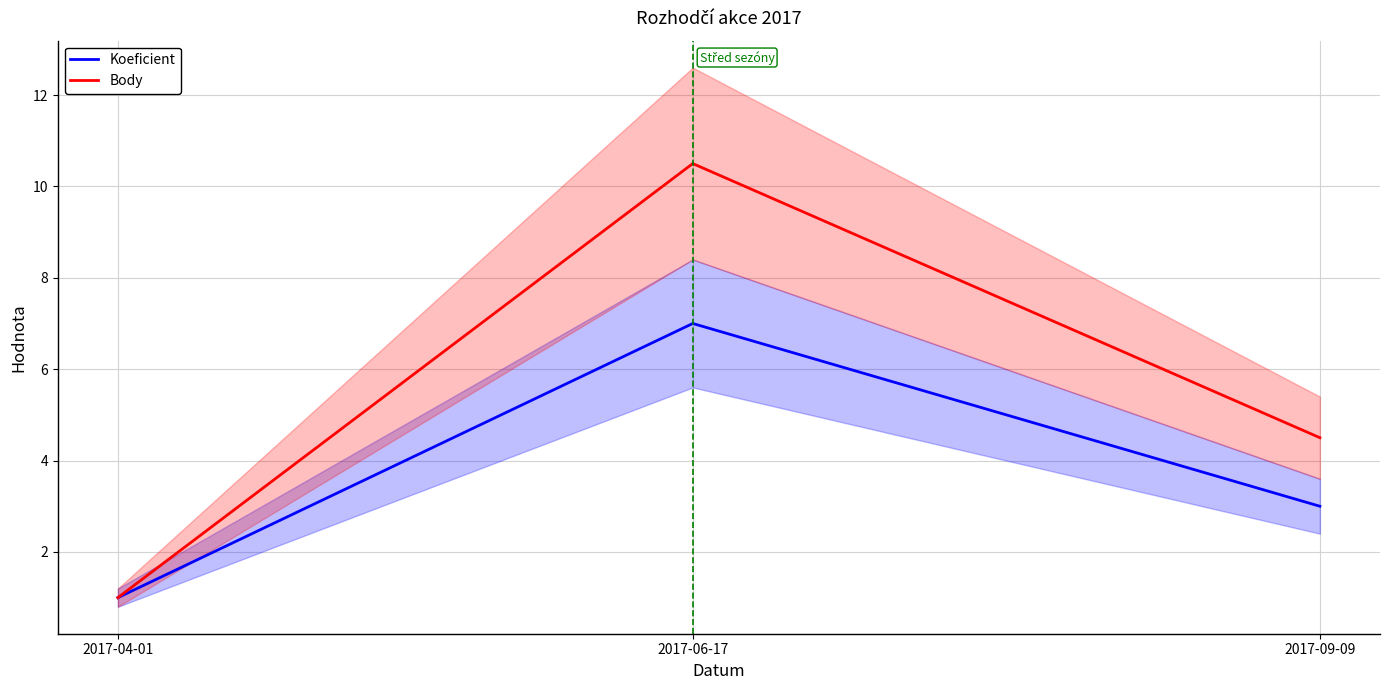

How many categories are shown in the chart?

3